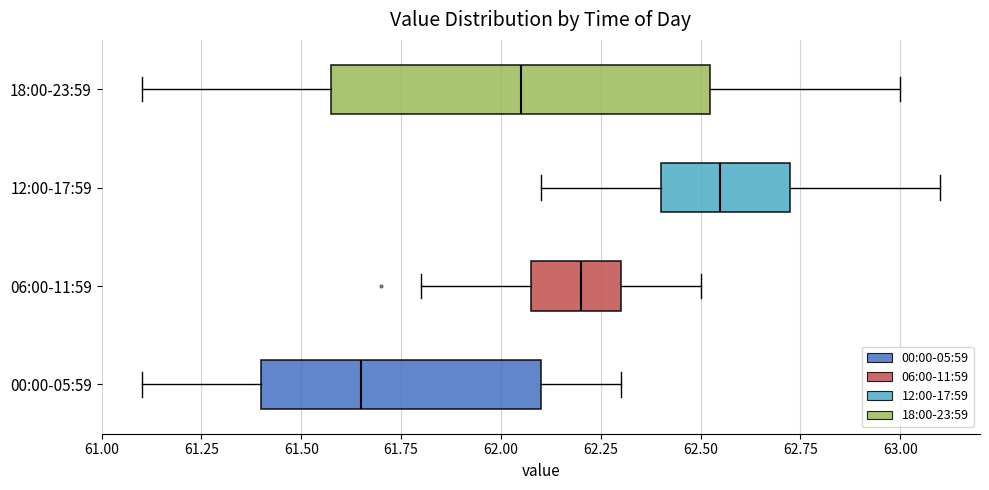

Reading bottom to top, transcribe this box plot: for each box, give where its median line is, the range the box spans, and where its two whiskers end, as read against the x-axis. The values are not printed on the chart, so give them approximately, as read against the axis.

00:00-05:59: median 61.65, box 61.40 to 62.10, whiskers 61.10 to 62.30
06:00-11:59: median 62.20, box 62.10 to 62.30, whiskers 61.80 to 62.50
12:00-17:59: median 62.55, box 62.40 to 62.75, whiskers 62.10 to 63.10
18:00-23:59: median 62.05, box 61.60 to 62.55, whiskers 61.10 to 63.00